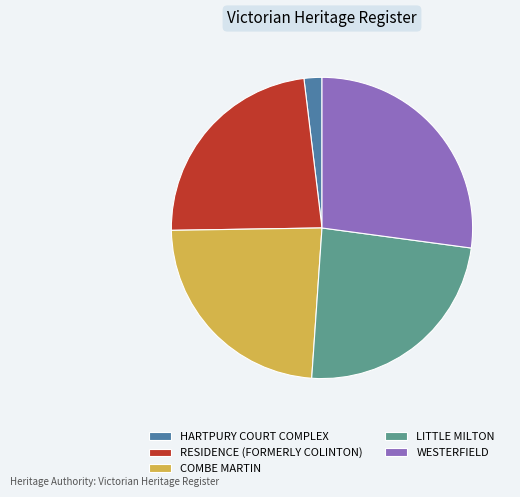

Is the sum of HARTPURY COURT COMPLEX and LITTLE MILTON greater than half?

No